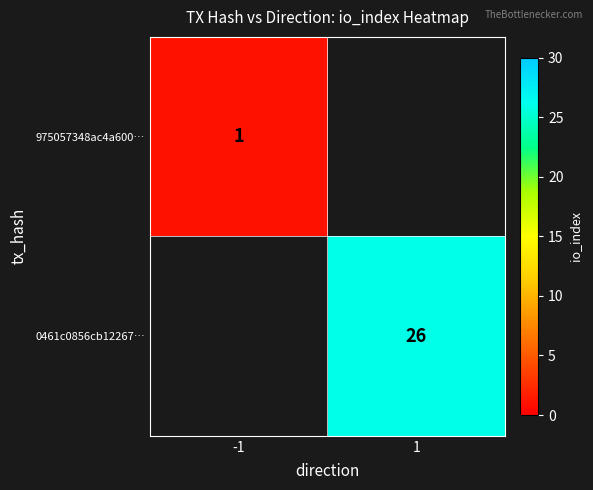

True or false: 975057348ac4a600… has a value of 0 at -1.

False